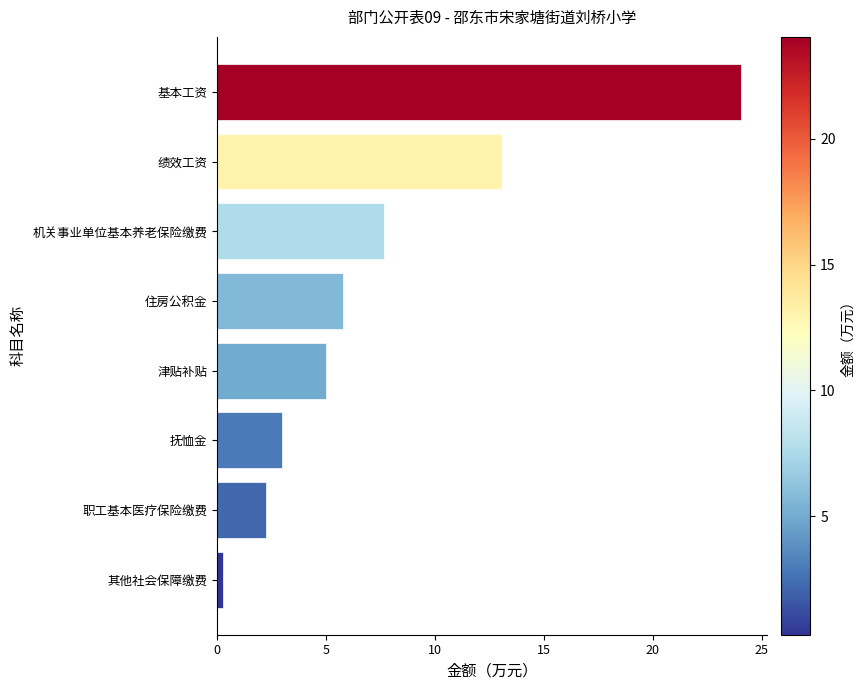

True or false: the data shows 11.0 at 基本工资.

False